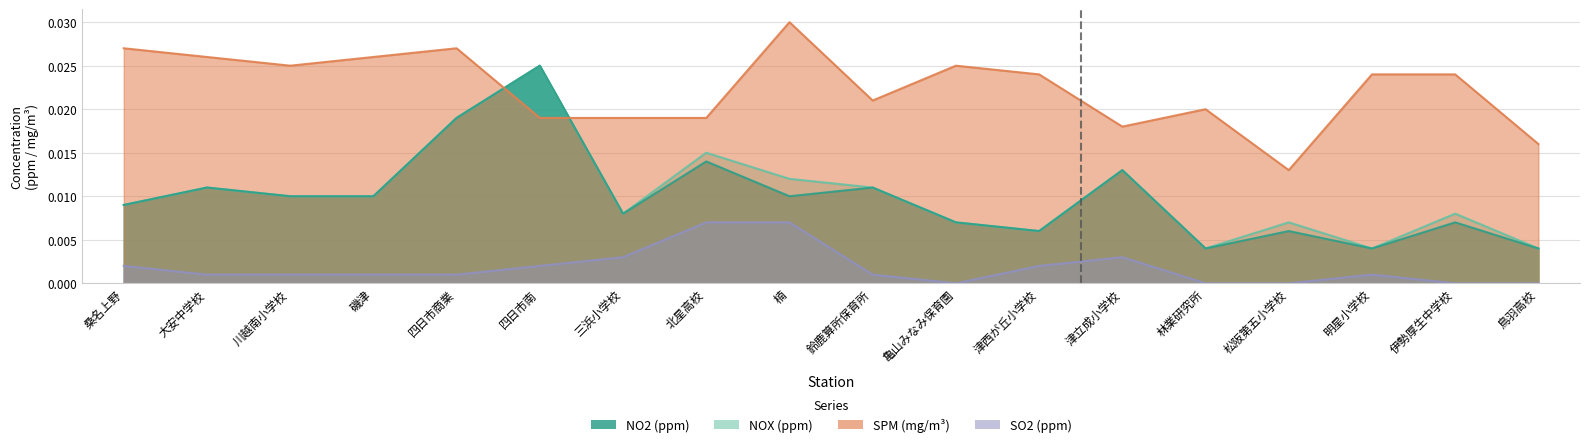

What position from the left is 川越南小学校?

3